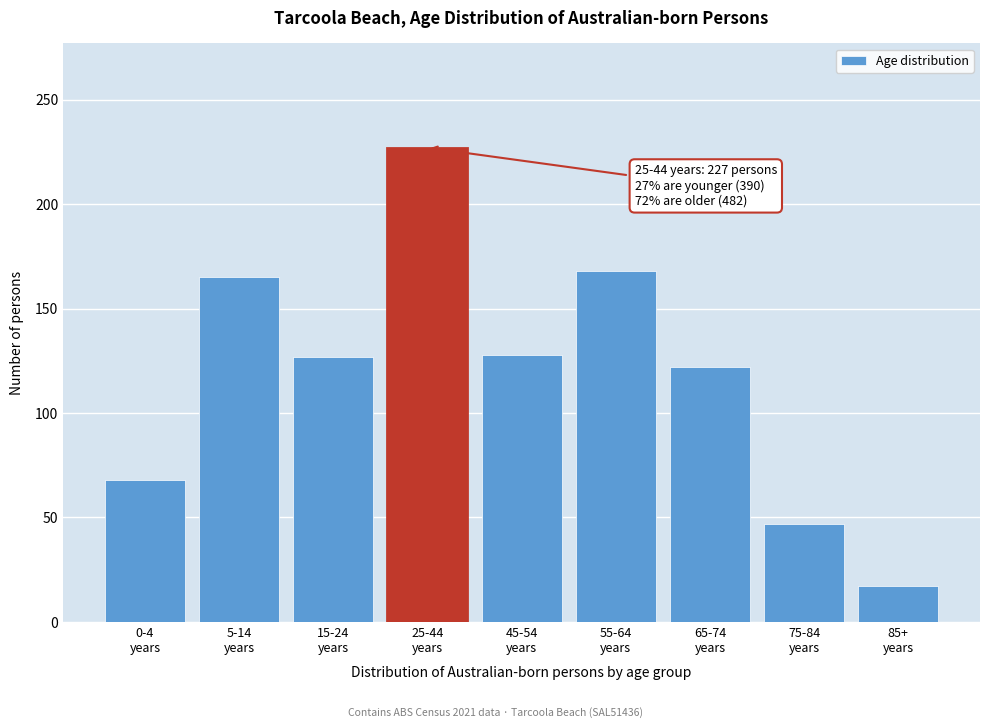

What is the smallest value displayed?

17